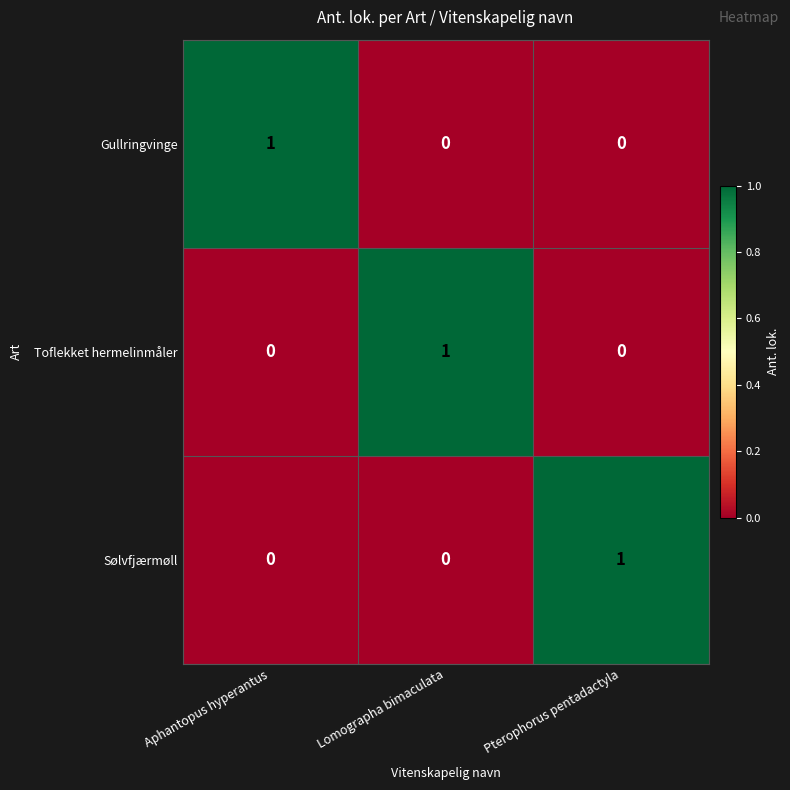

Which category has the highest value in the Sølvfjærmøll series?

Pterophorus pentadactyla